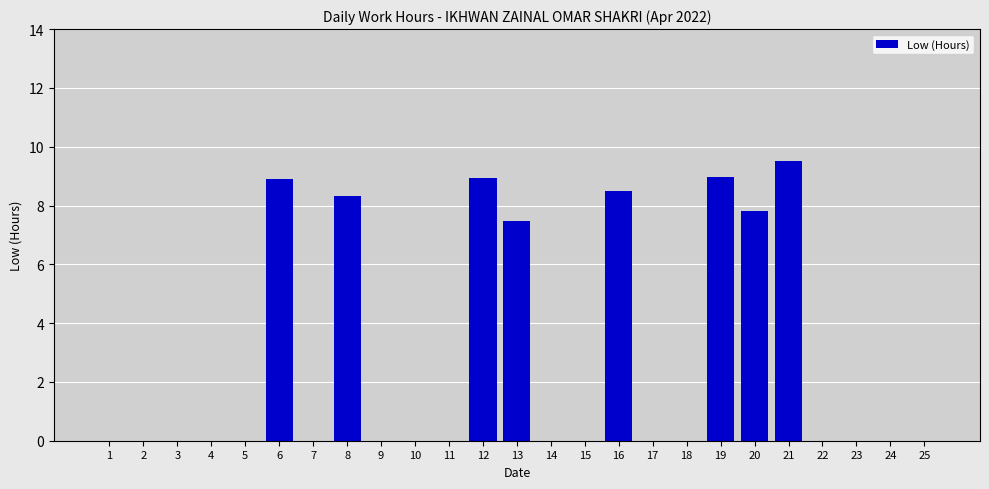

At which label is the value closest to 4?

13